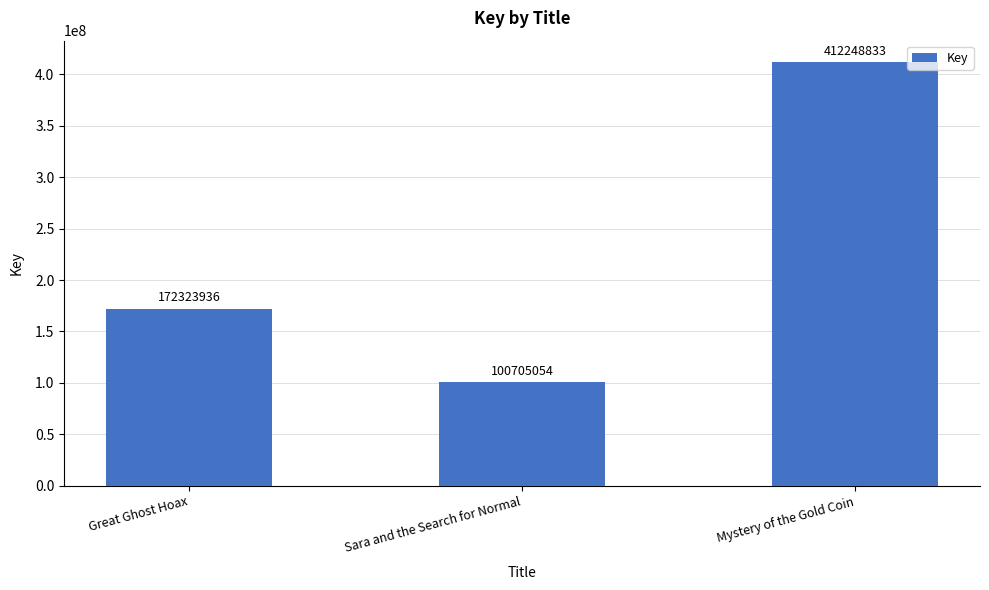

Reading left to right, transcribe all the data shown in this chart.

Great Ghost Hoax=172323936	Sara and the Search for Normal=100705054	Mystery of the Gold Coin=412248833